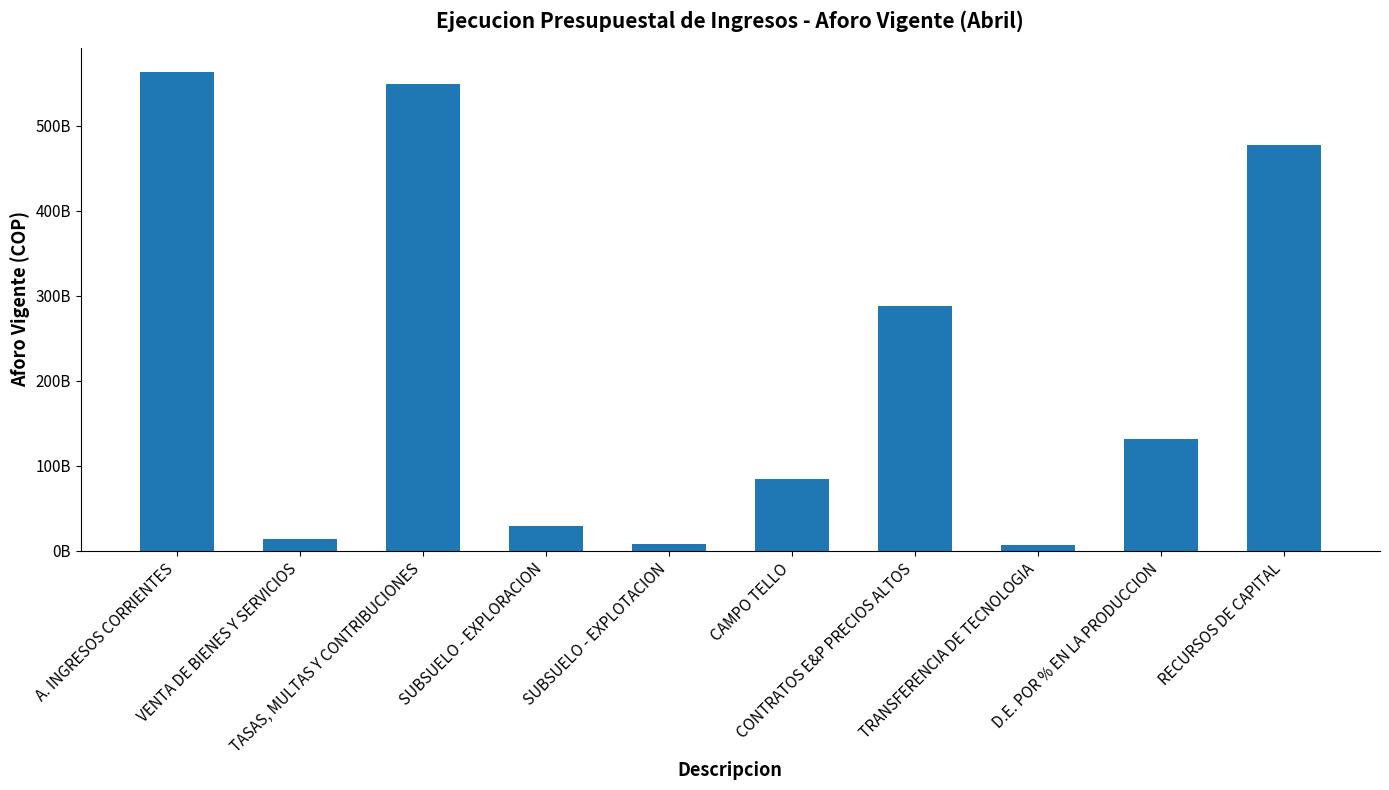

What is the minimum value shown in the chart?

6425127596